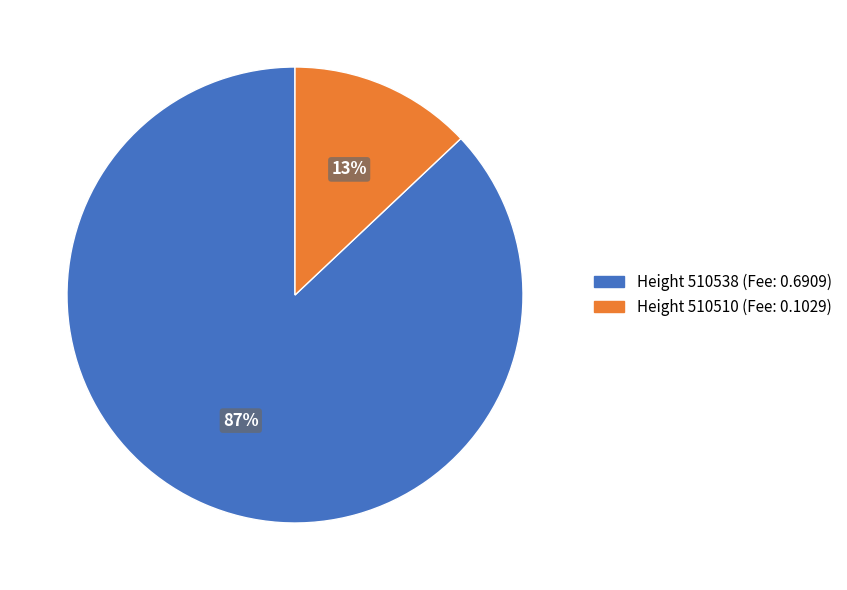

The Height 510538 (Fee: 0.6909) slice represents 87% of the pie. True or false?

True